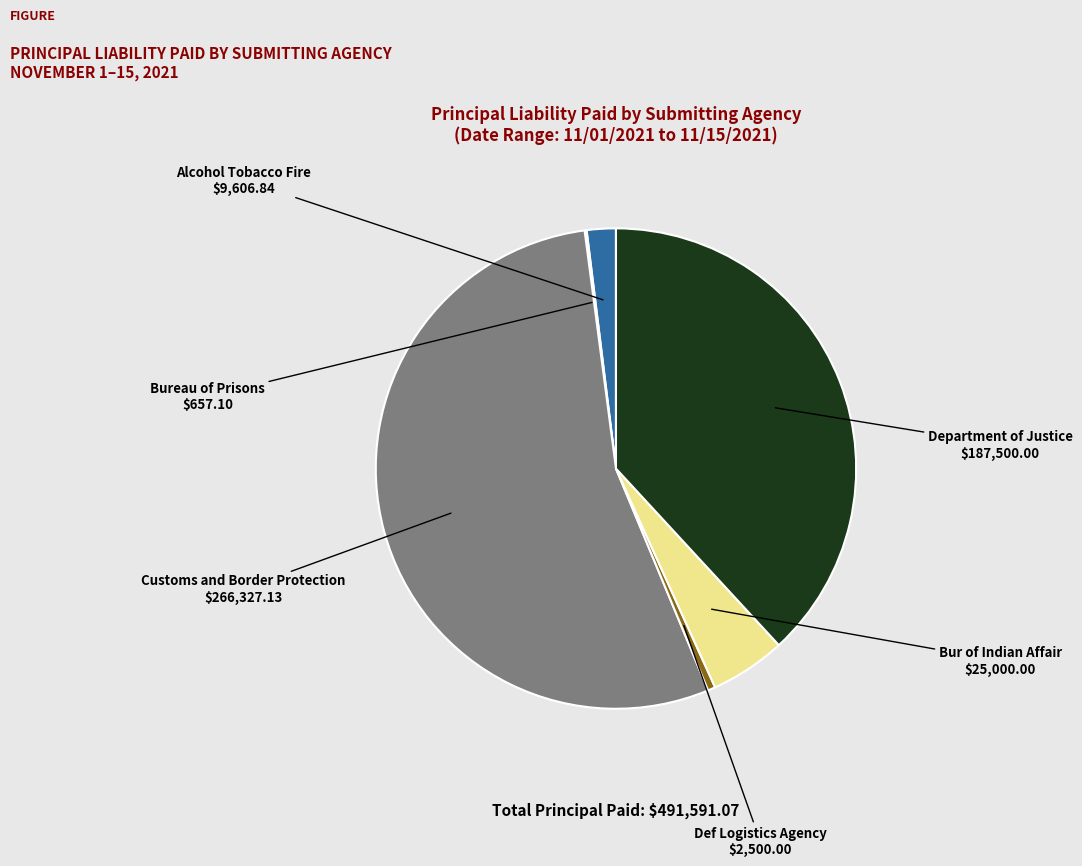

Is there a majority slice in this chart?

Yes